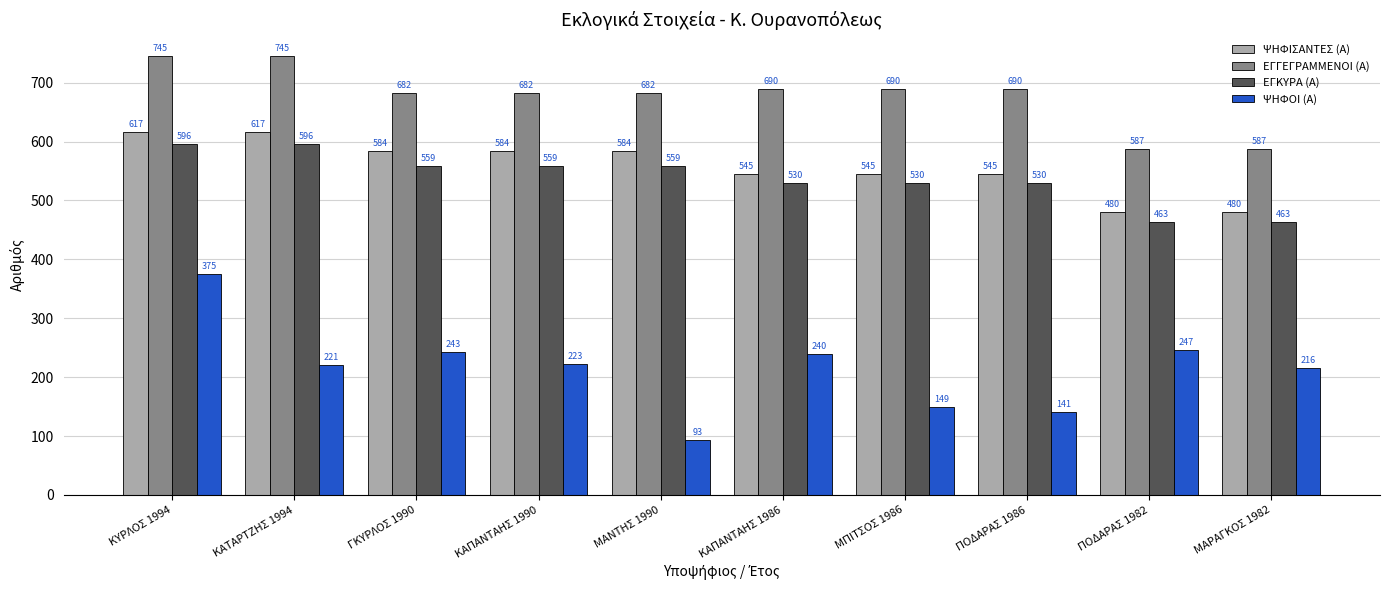

What is the difference between the highest and lowest values at ΚΑΤΑΡΤΖΗΣ 1994?

524